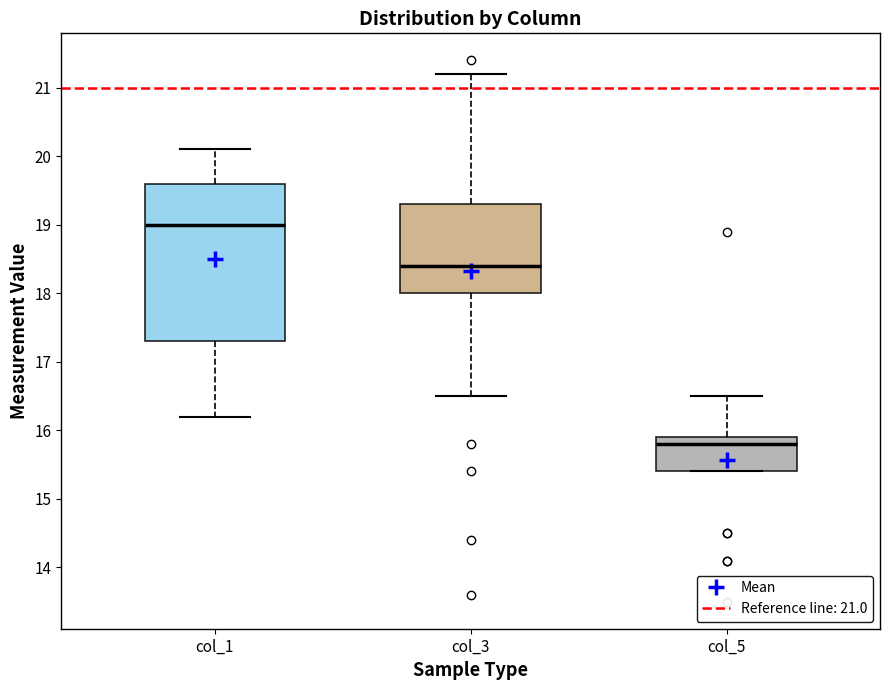

Where is the upper edge of the box for col_3 on the y-axis? The values are not printed on the chart, so give them approximately, as read against the axis.

19.3